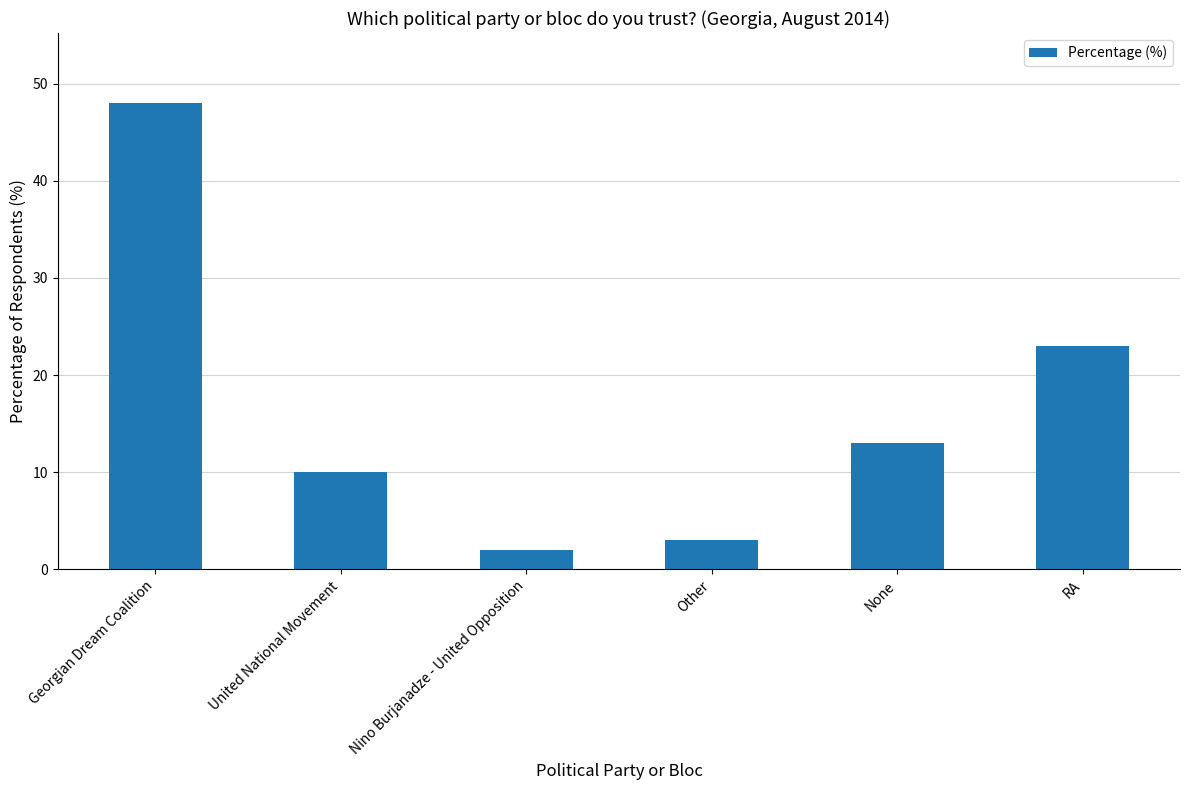

What is the difference between the values at United National Movement and Georgian Dream Coalition?

38